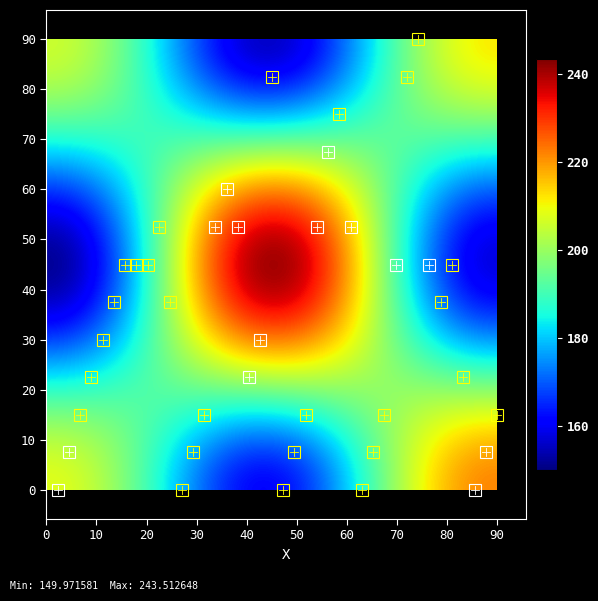

At how many categories does at least one series exceed 219?

3